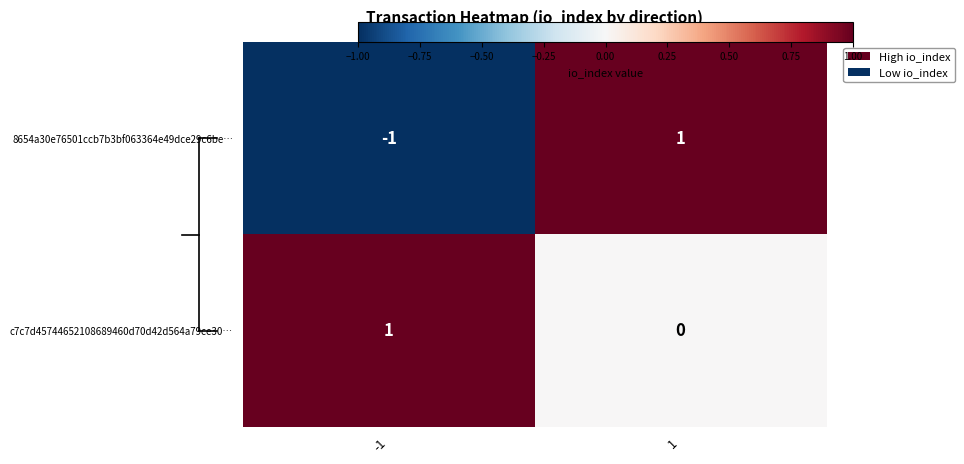

Which series has the largest total across all categories?

c7c7d45744652108689460d70d42d564a79ce30…